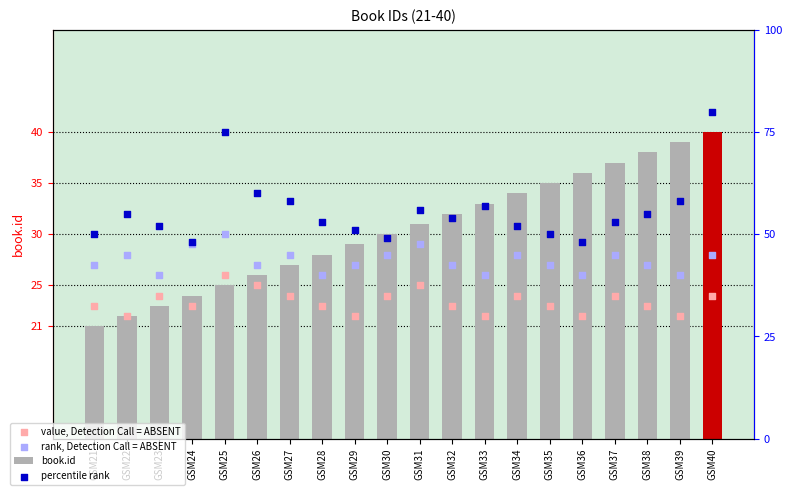

What are all the series names shown in the legend?

book.id, value, Detection Call = ABSENT, rank, Detection Call = ABSENT, percentile rank